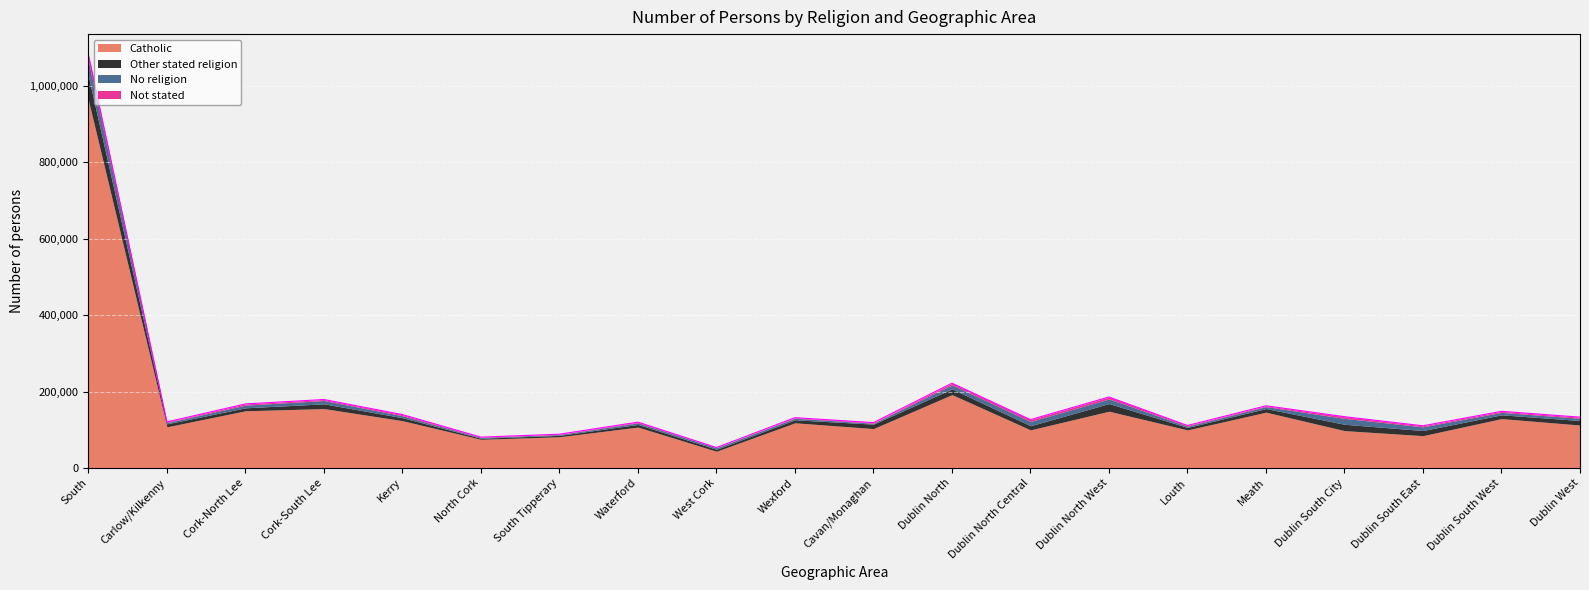

How many lines are shown in the chart?

4